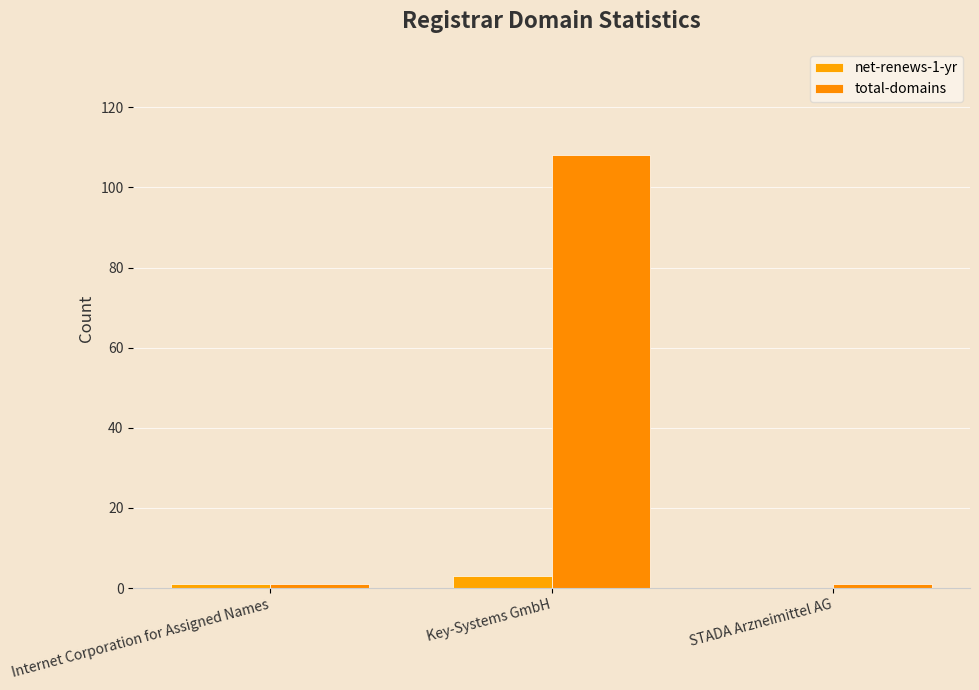

Which has a higher value, STADA Arzneimittel AG or Internet Corporation for Assigned Names?

Internet Corporation for Assigned Names